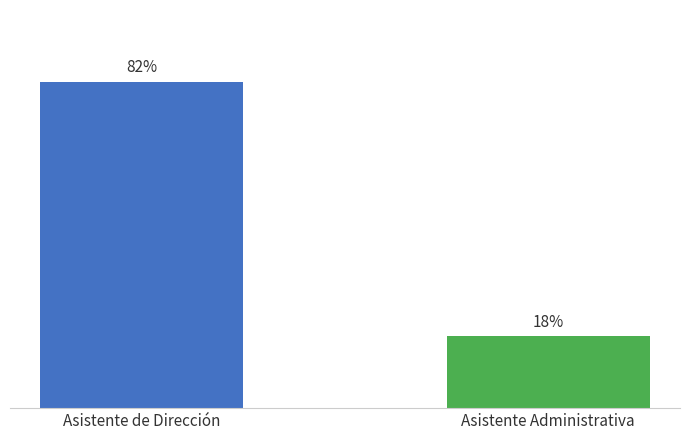

Does the chart contain stacked bars?

No